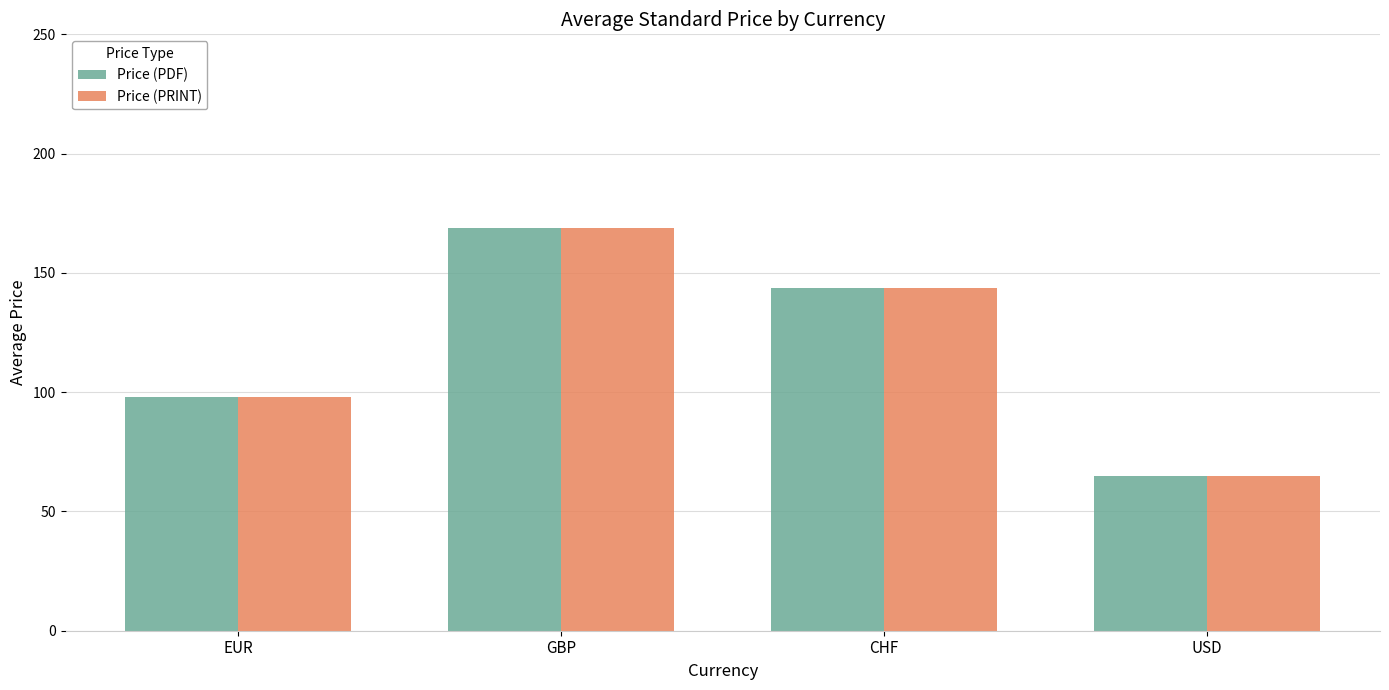

Rank the categories by Price (PRINT) value from highest to lowest.

GBP, CHF, EUR, USD